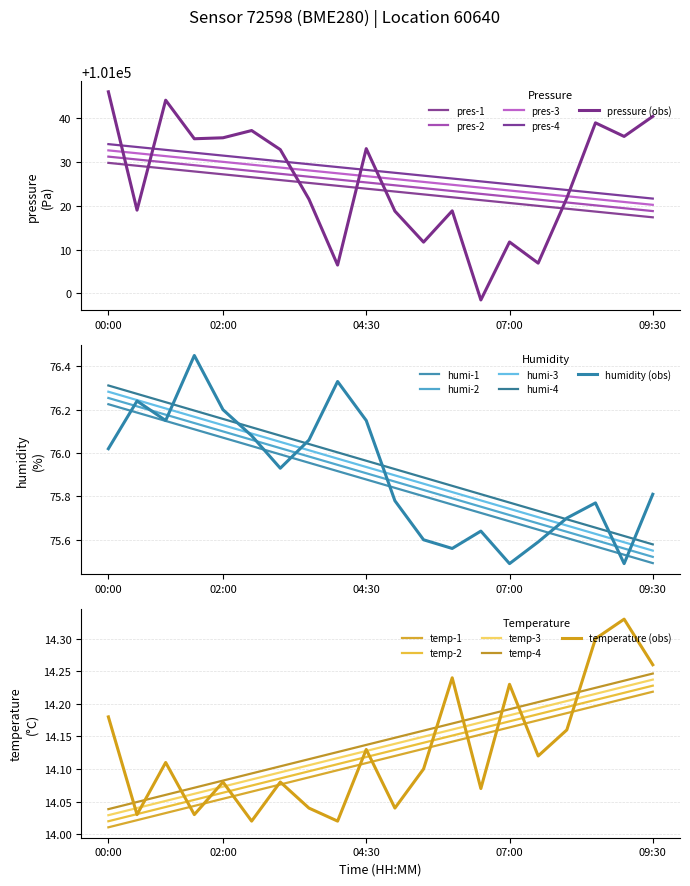

What is the label of the 12th point from the left?

05:30